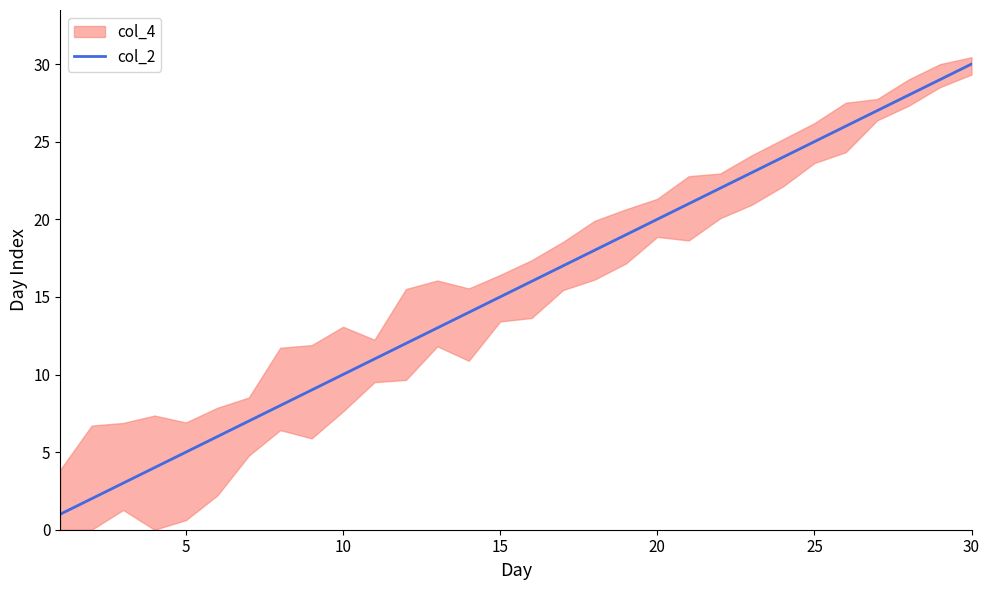

The col_2 series shows 23 at 15. True or false?

False